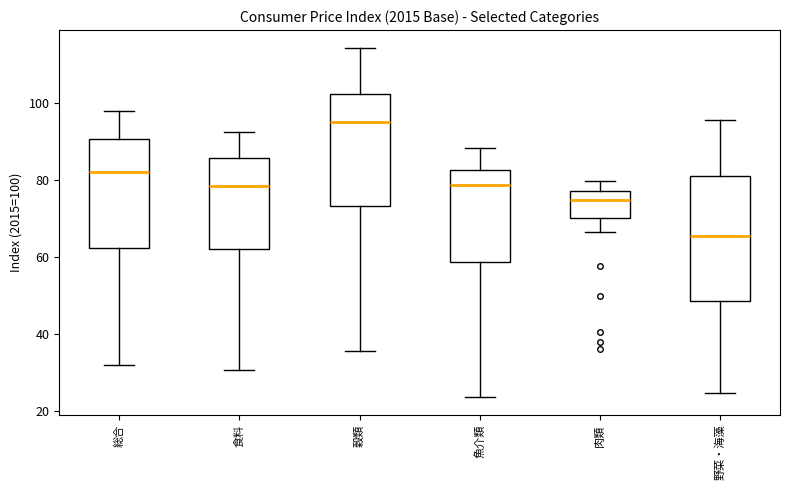

Reading left to right, transcribe this box plot: for each box, give where its median line is, the range the box spans, and where its two whiskers end, as read against the y-axis. The values are not printed on the chart, so give them approximately, as read against the axis.

総合: median 82, box 62 to 90, whiskers 32 to 98
食料: median 78, box 62 to 86, whiskers 30 to 92
穀類: median 96, box 74 to 102, whiskers 36 to 114
魚介類: median 78, box 58 to 82, whiskers 24 to 88
肉類: median 74, box 70 to 78, whiskers 66 to 80
野菜・海藻: median 66, box 48 to 82, whiskers 24 to 96